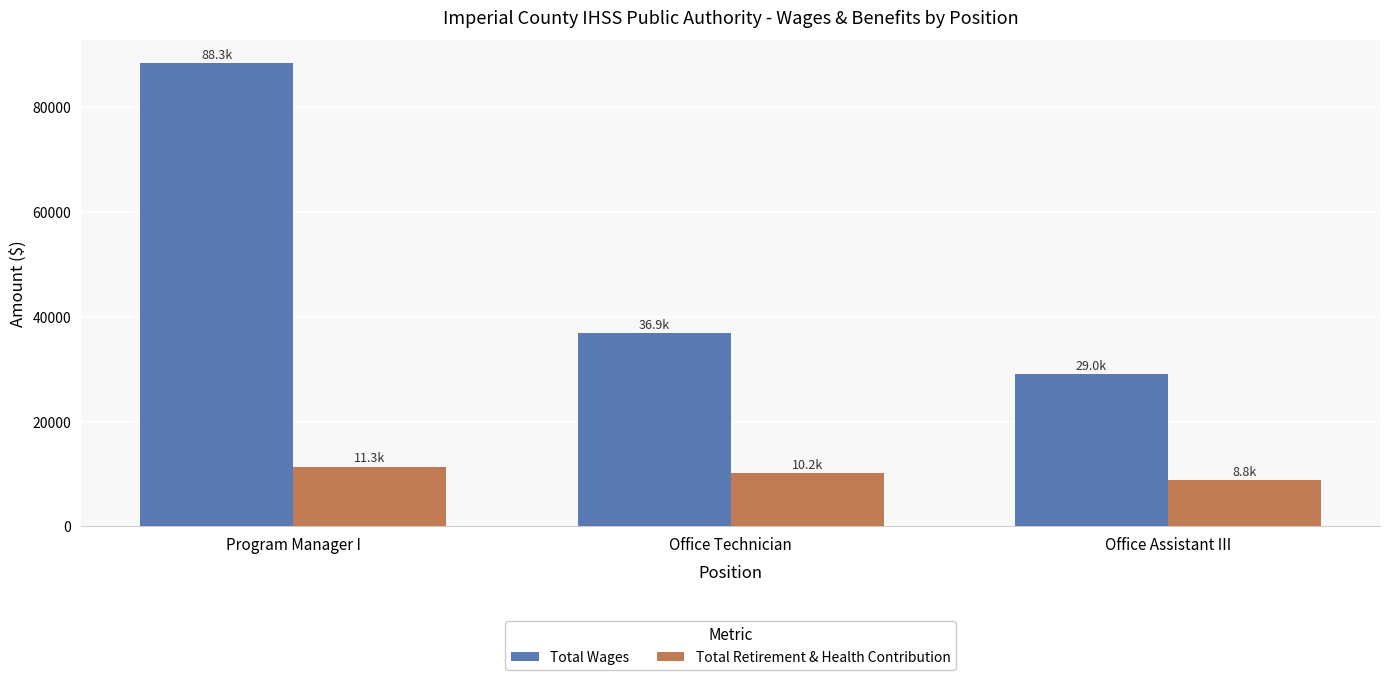

List the series in order of their peak value, lowest first.

Total Retirement & Health Contribution, Total Wages